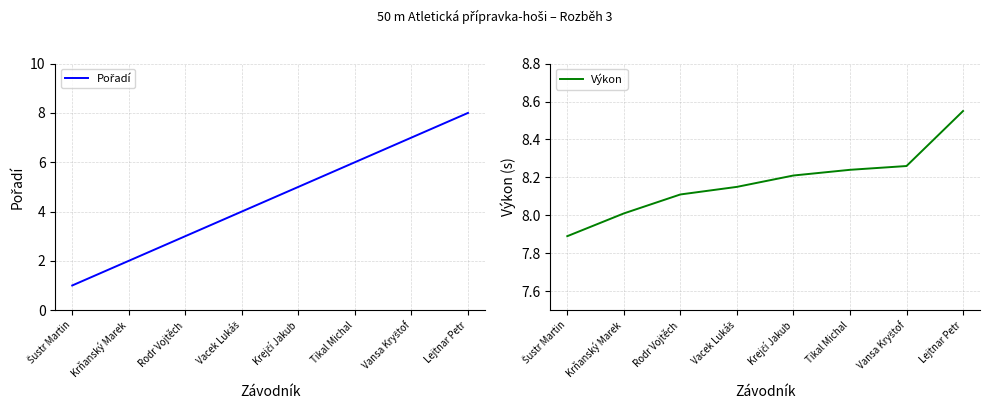

What is the difference between the Výkon values at Vacek Lukáš and Lejtnar Petr?

0.4